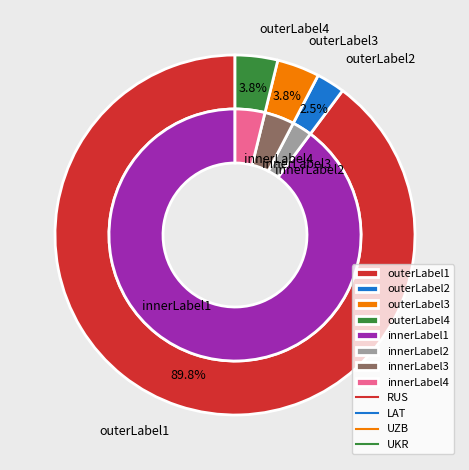

To the nearest percent, what is the average slice percentage?

25%